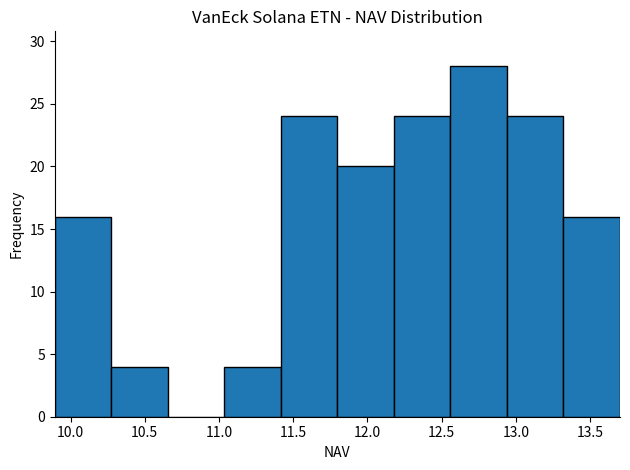

Reading left to right, list every bar in this chart as the range it spans on the x-axis followed by its height. Neither the bar edges nor the heights are printed on the chart, so give them approximately, as read against the axes.

9.90 to 10.25: 16
10.25 to 10.65: 4
10.65 to 11.05: 0
11.05 to 11.40: 4
11.40 to 11.80: 24
11.80 to 12.20: 20
12.20 to 12.55: 24
12.55 to 12.95: 28
12.95 to 13.30: 24
13.30 to 13.70: 16